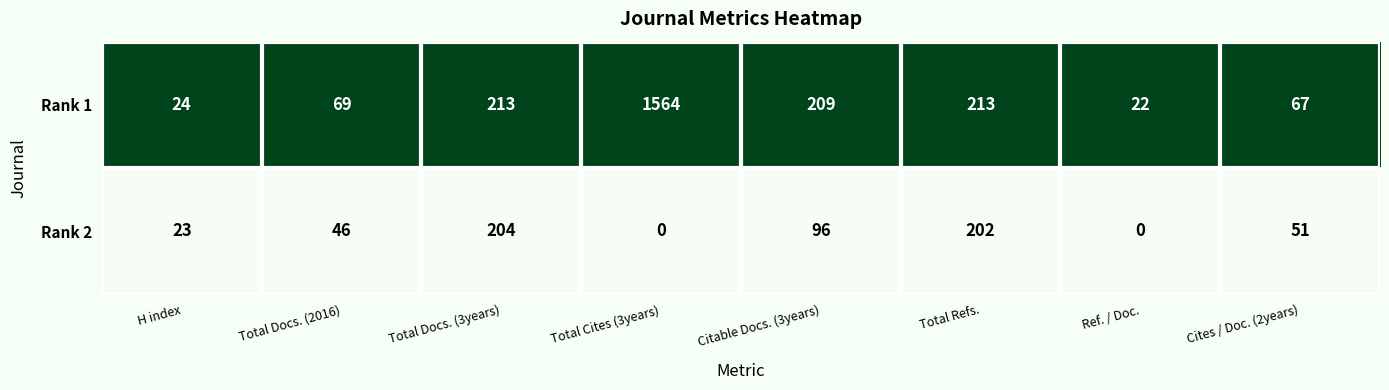

The value of Rank 2 at Total Docs. (3years) is 204. True or false?

True